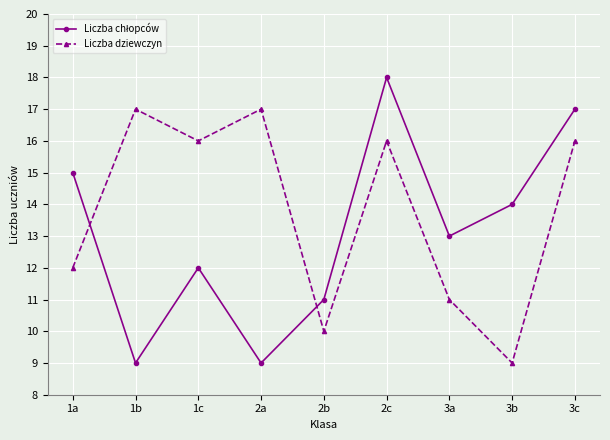

What is the maximum value for Liczba dziewczyn?

17